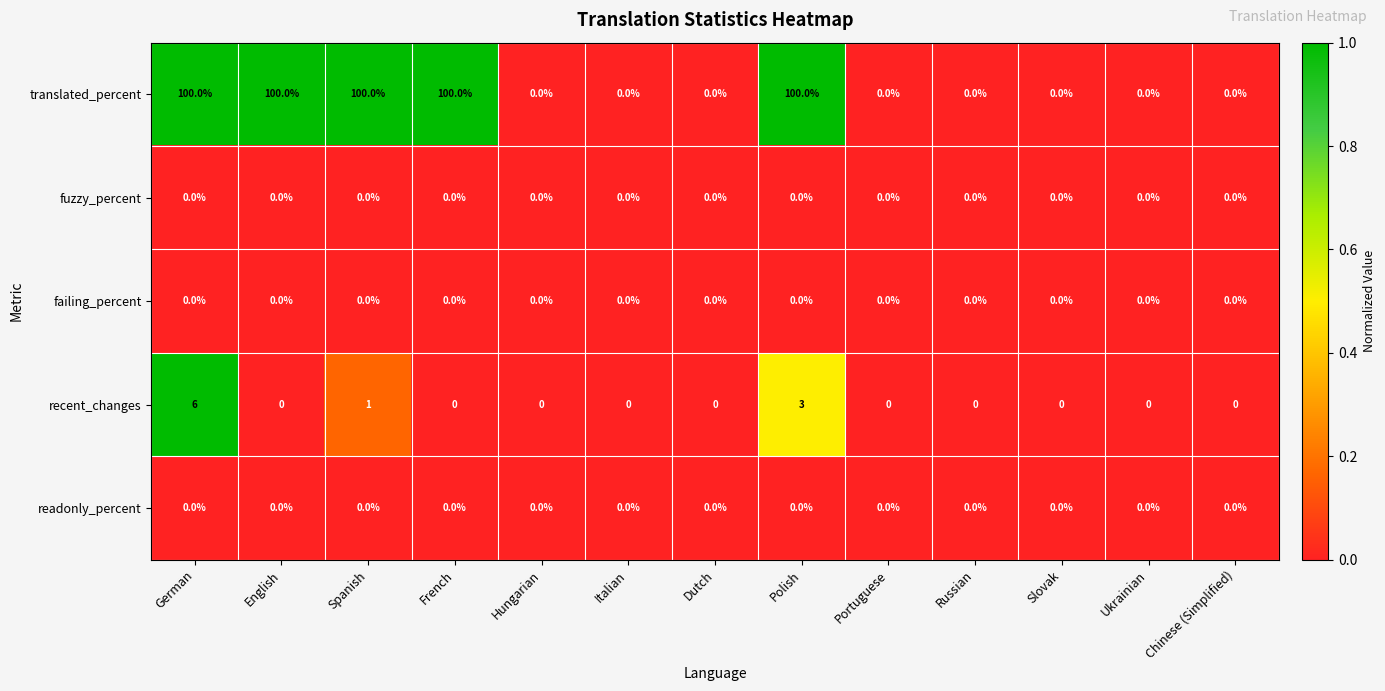

What is the difference between the second highest and minimum values in the translated_percent series?

100